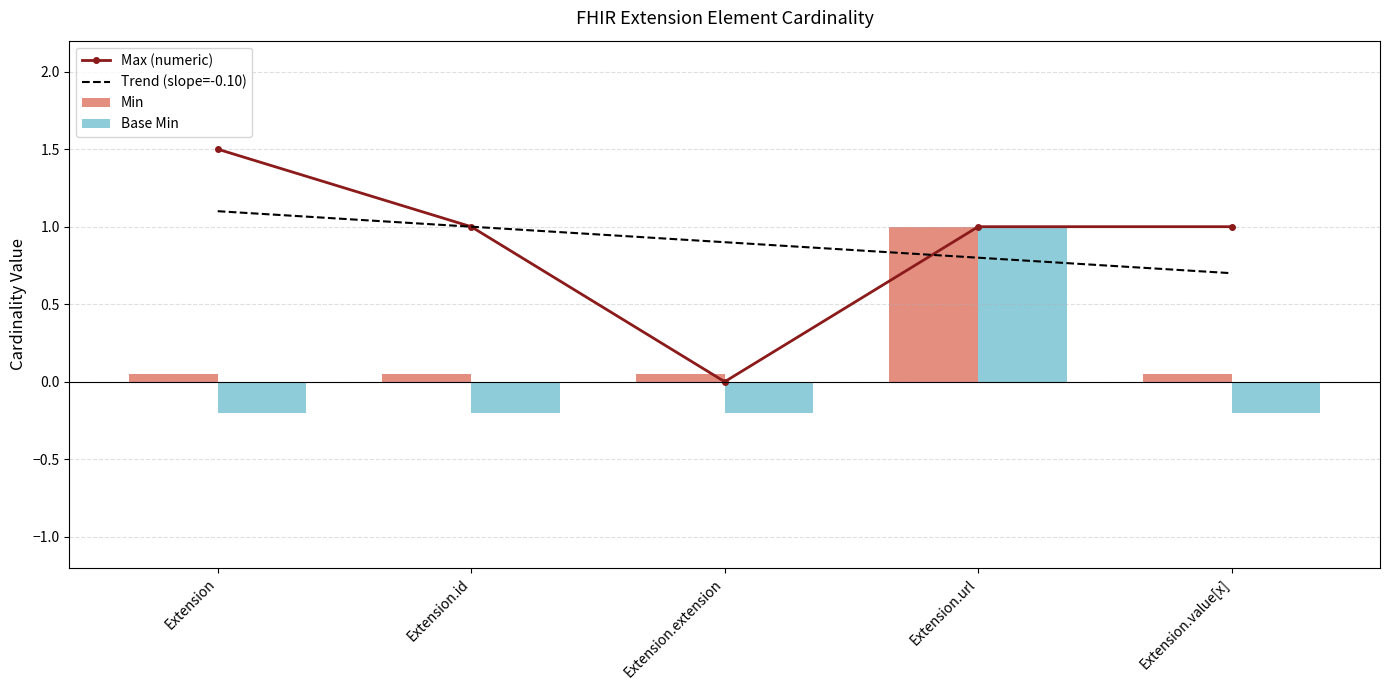

The Trend (slope=-0.10) series shows 2.0 at Extension. True or false?

False